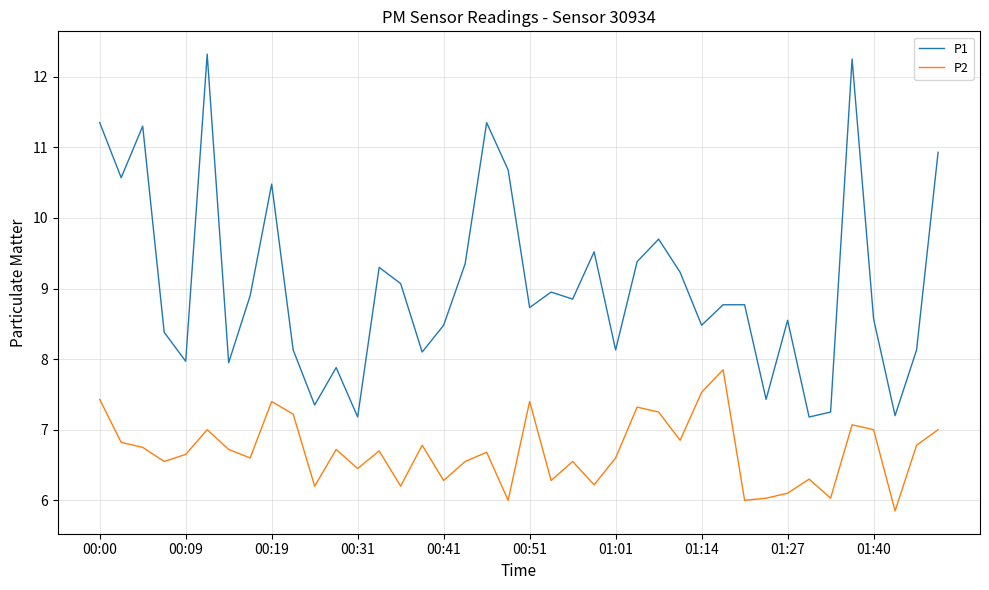

Which series has the largest range (max minus min)?

P1